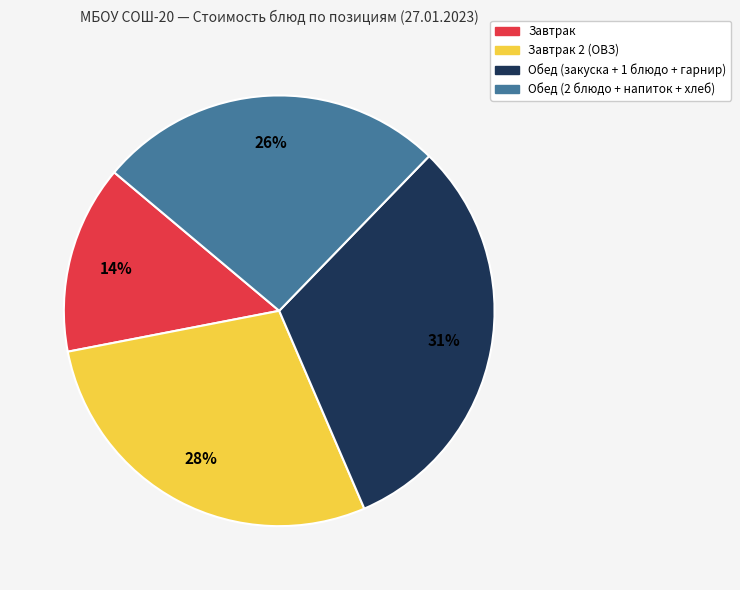

Count the number of slices in the pie.

4